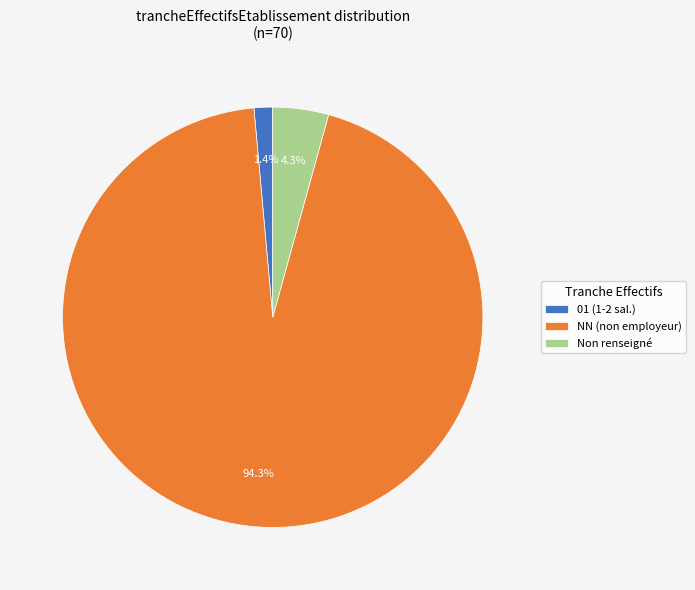

What is the smallest slice in the pie chart?

01 (1-2 sal.)